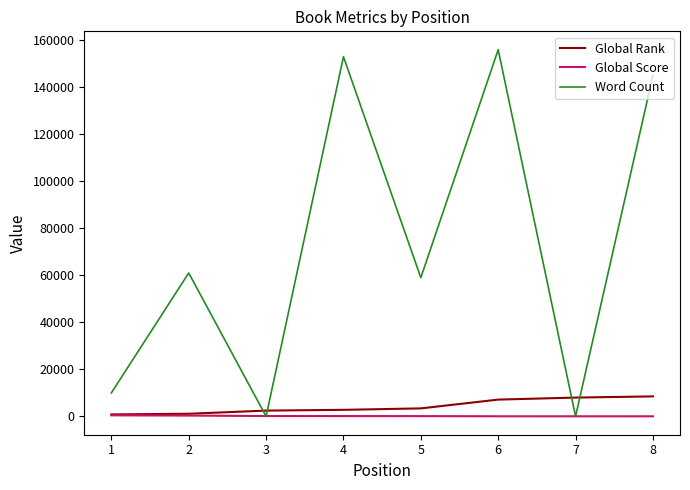

Which series changed the most between 3 and 6?

Word Count